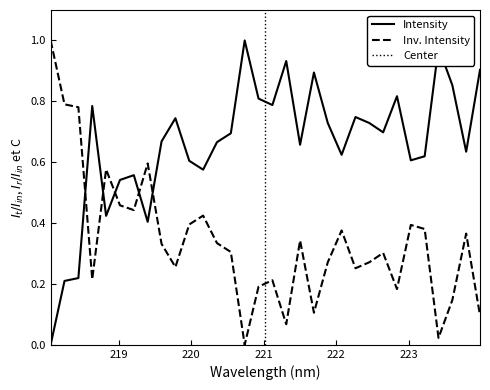

Reading left to right, extract all data points from this chart.

218.0596=0.0	218.2508=0.2	218.442=0.2	218.6332=0.8	218.8244=0.4	219.0156=0.5	219.2067=0.6	219.3979=0.4	219.589=0.7	219.7801=0.7	219.9712=0.6	220.1623=0.6	220.3533=0.7	220.5444=0.7	220.7354=1.0	220.9264=0.8	221.1174=0.8	221.3083=0.9	221.4993=0.7	221.6902=0.9	221.8812=0.7	222.0721=0.6	222.263=0.7	222.4538=0.7	222.6447=0.7	222.8355=0.8	223.0264=0.6	223.2172=0.6	223.408=1.0	223.5987=0.9	223.7895=0.6	223.9802=0.9